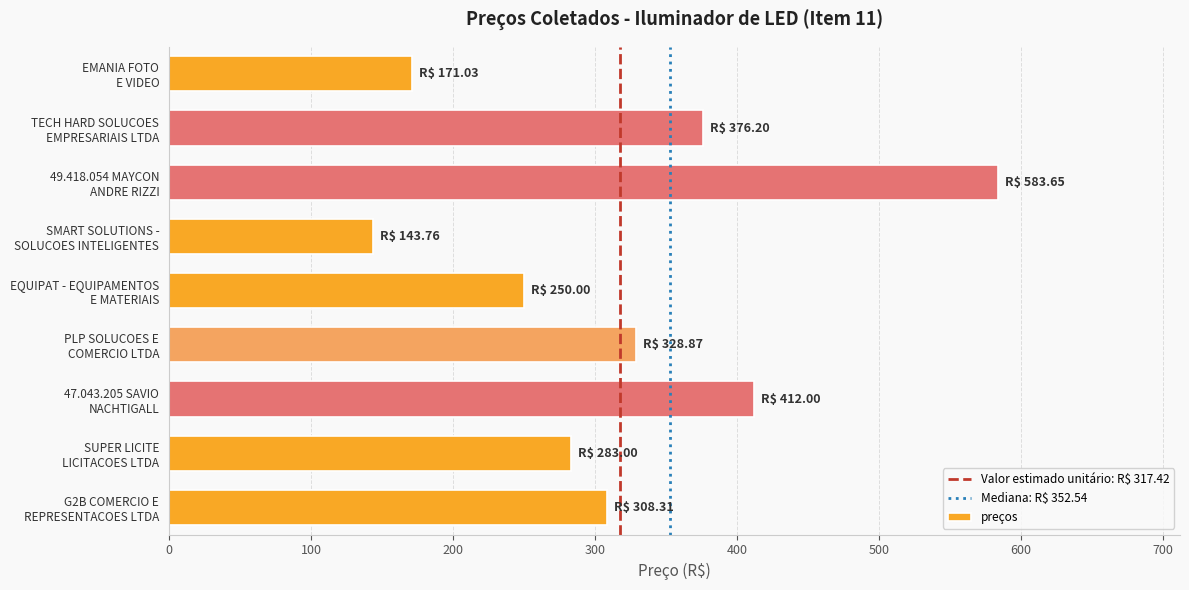

What is the difference between the maximum and second lowest values?

412.6